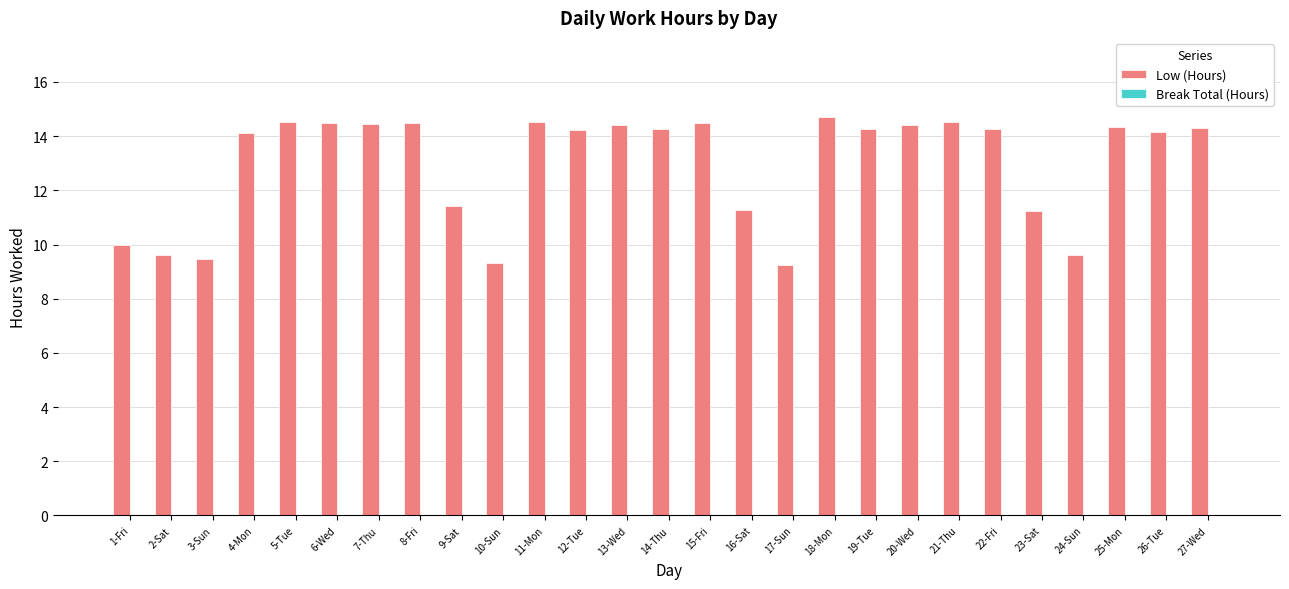

What is the sum of all values?

350.1